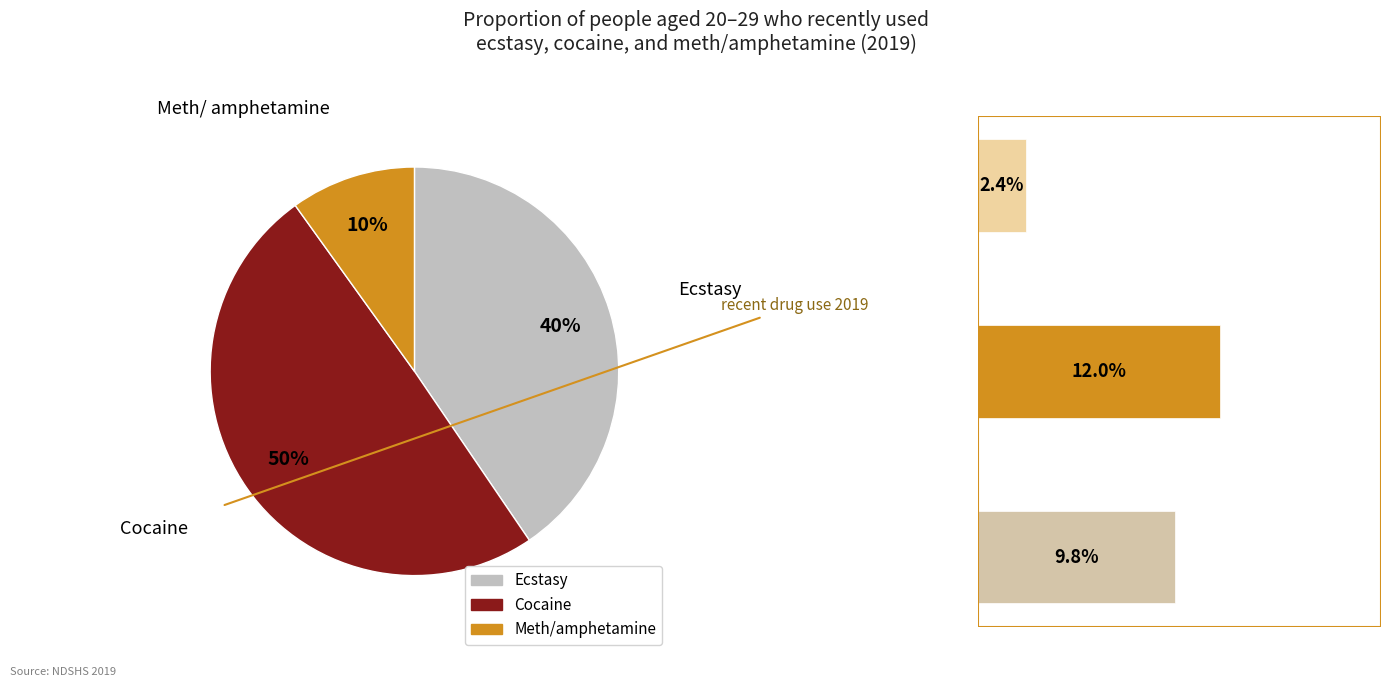

Between Meth/amp (2019) and Cocaine (2019), which is larger?

Cocaine (2019)